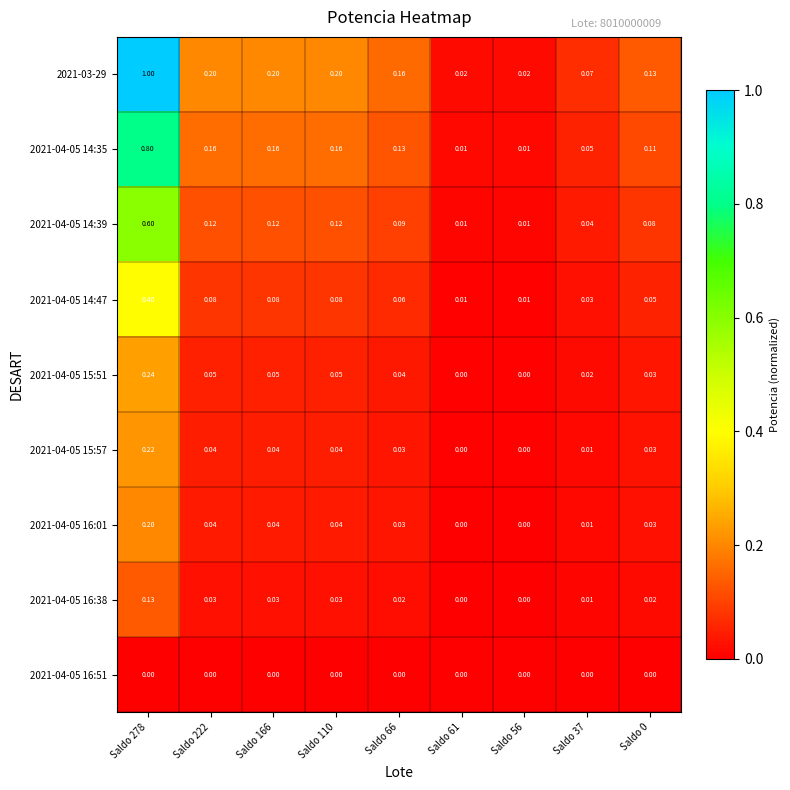

Is the value of 2021-04-05 15:51 at Saldo 56 greater than the value of 2021-04-05 16:38 at Saldo 166?

No